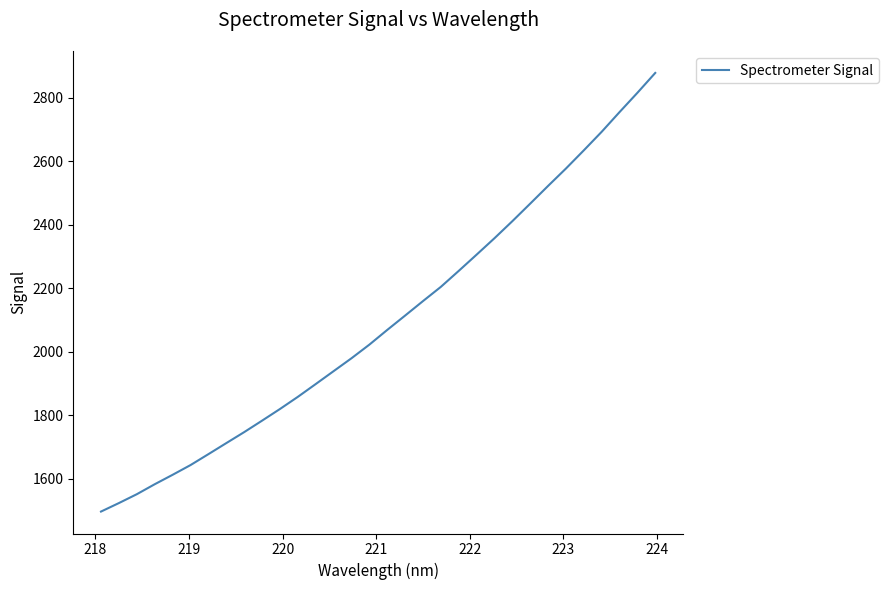

What is the smallest value displayed?

1497.2